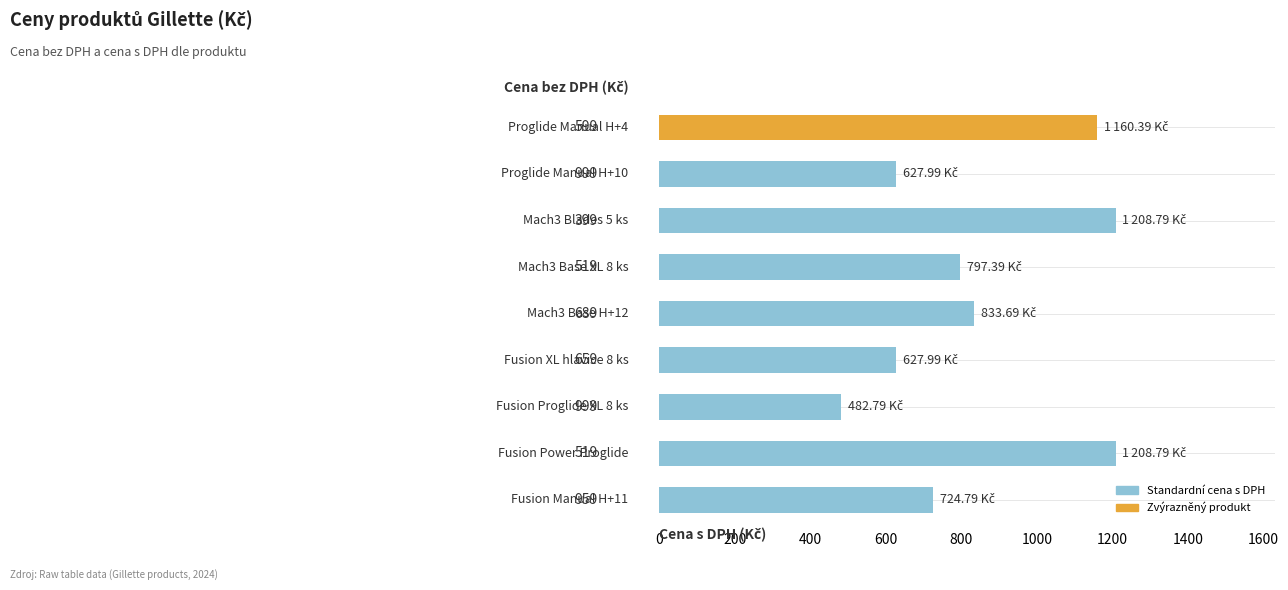

What is the sum of all values?

7672.6